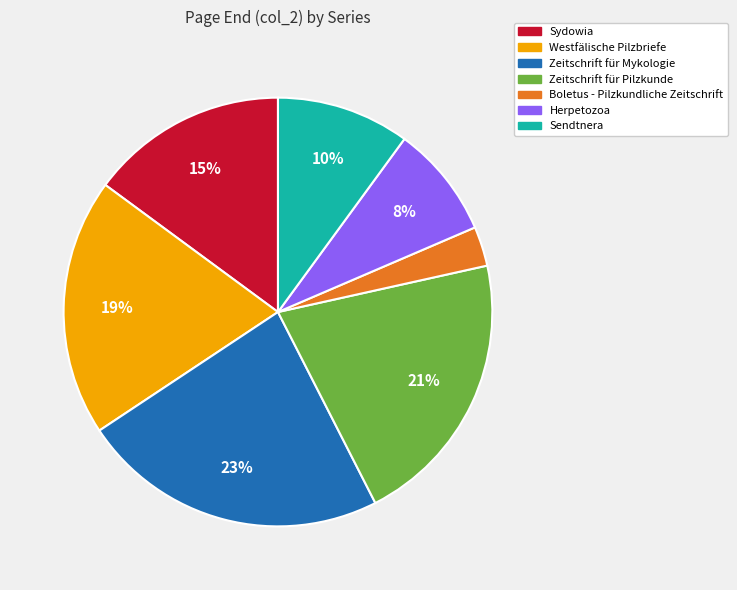

What is the smallest slice in the pie chart?

Boletus - Pilzkundliche Zeitschrift